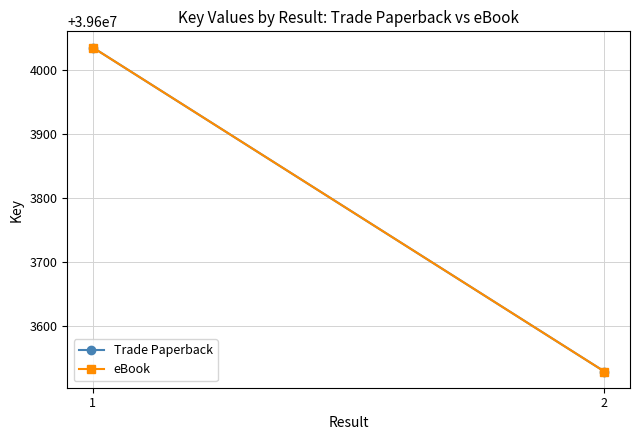

At which category does the chart reach its peak across all series?

1